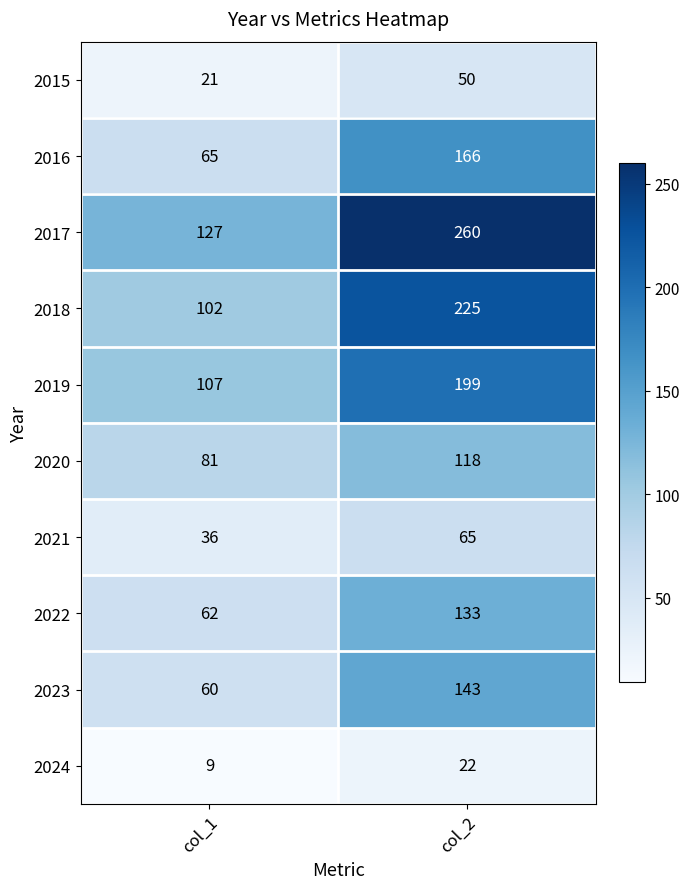

What is the maximum value shown in the chart?

260